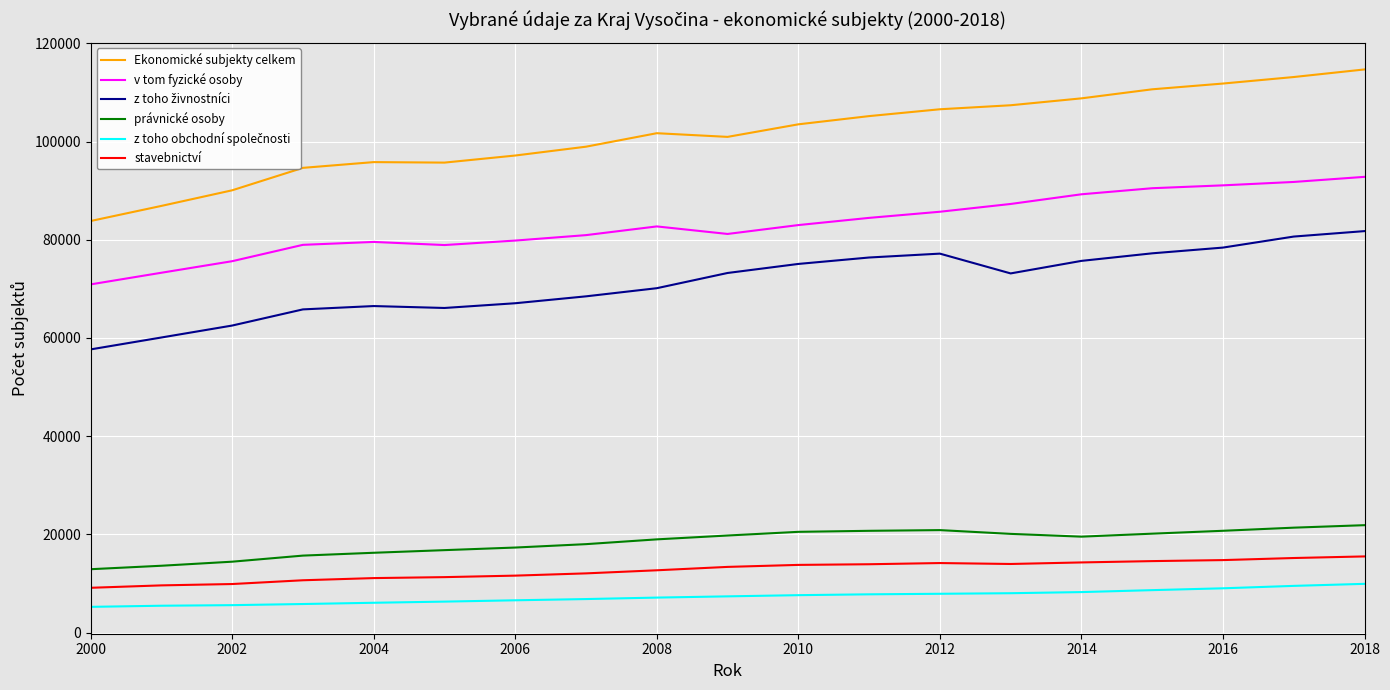

True or false: právnické osoby and v tom fyzické osoby intersect in this chart.

False